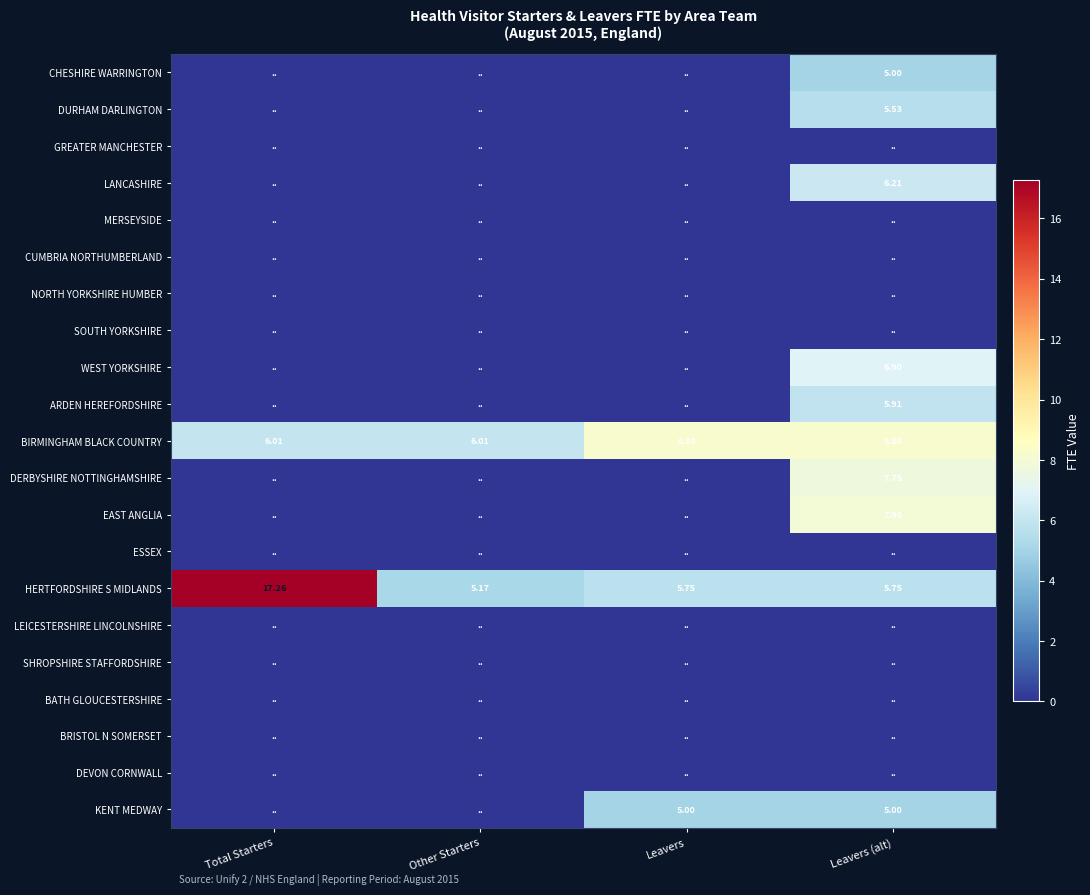

At how many categories does at least one series exceed 14?

1